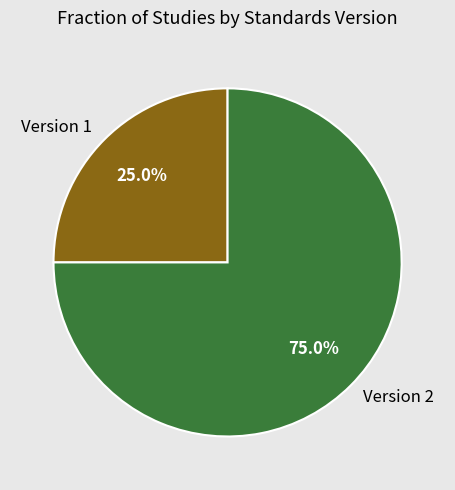

What is the smallest slice in the pie chart?

Version 1